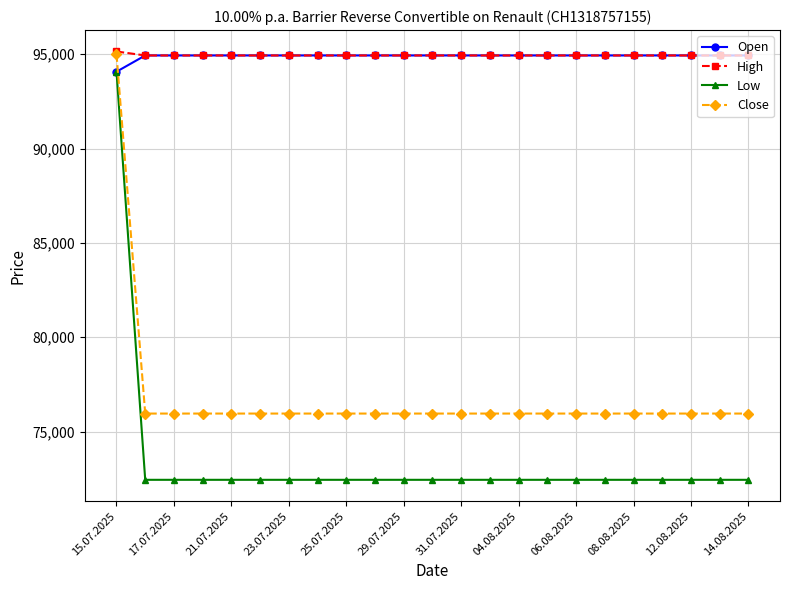

How many categories are shown in the chart?

23